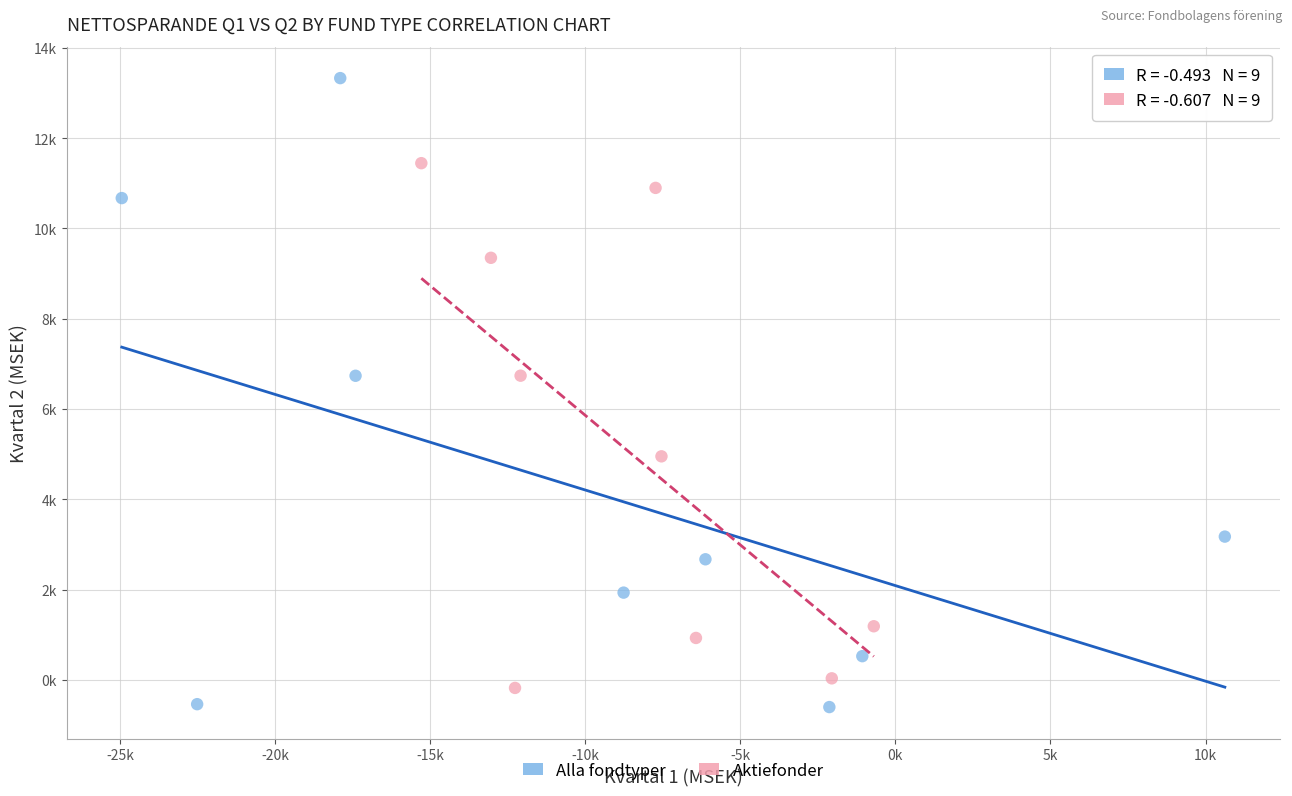

Which series reaches the maximum Y coordinate?

Alla fondtyper